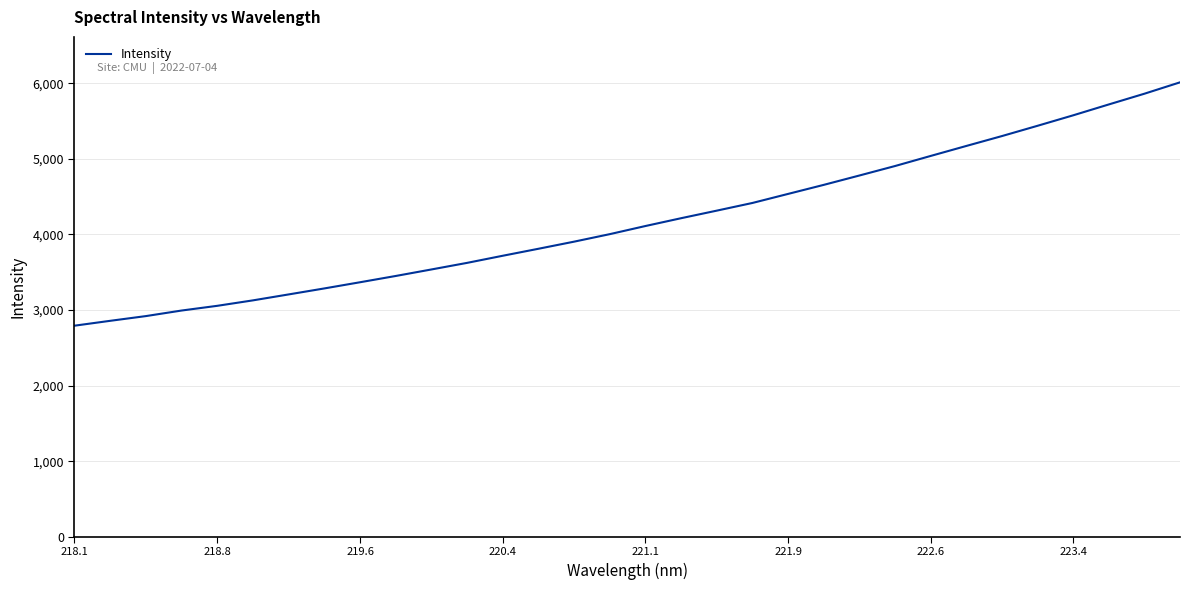

What is the difference between the maximum and minimum values?

3219.2